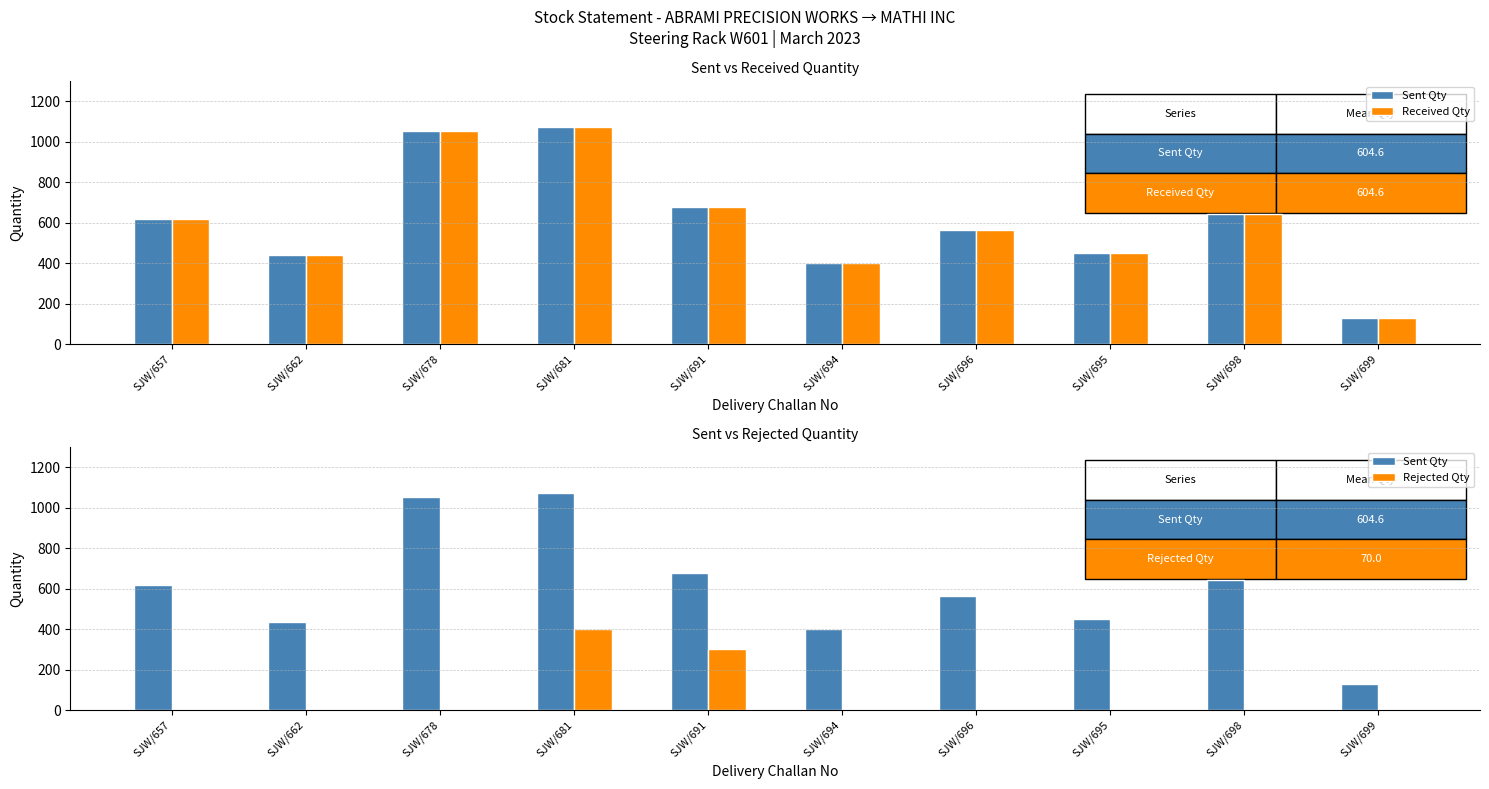

What is the minimum value for Sent Qty?

128